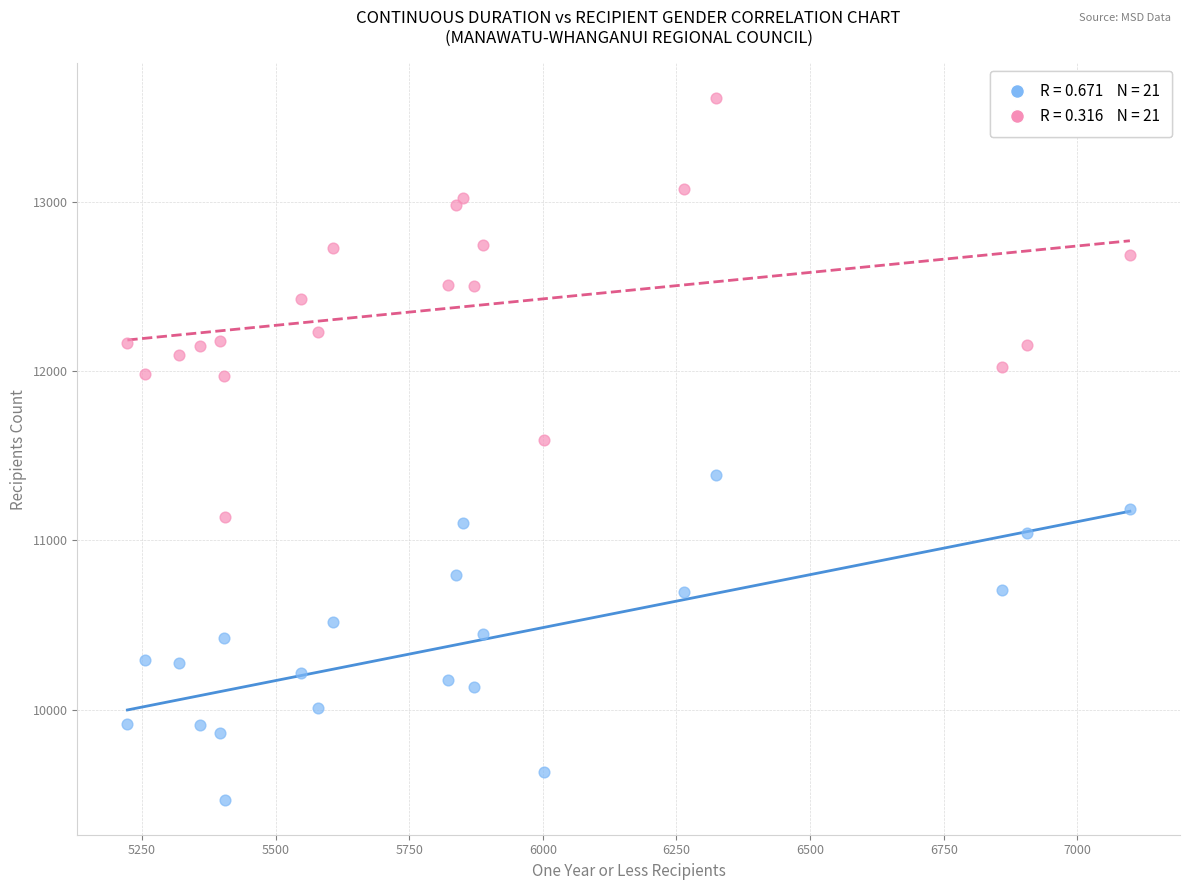

Across all series, what Y value is closest to 11539?

11592